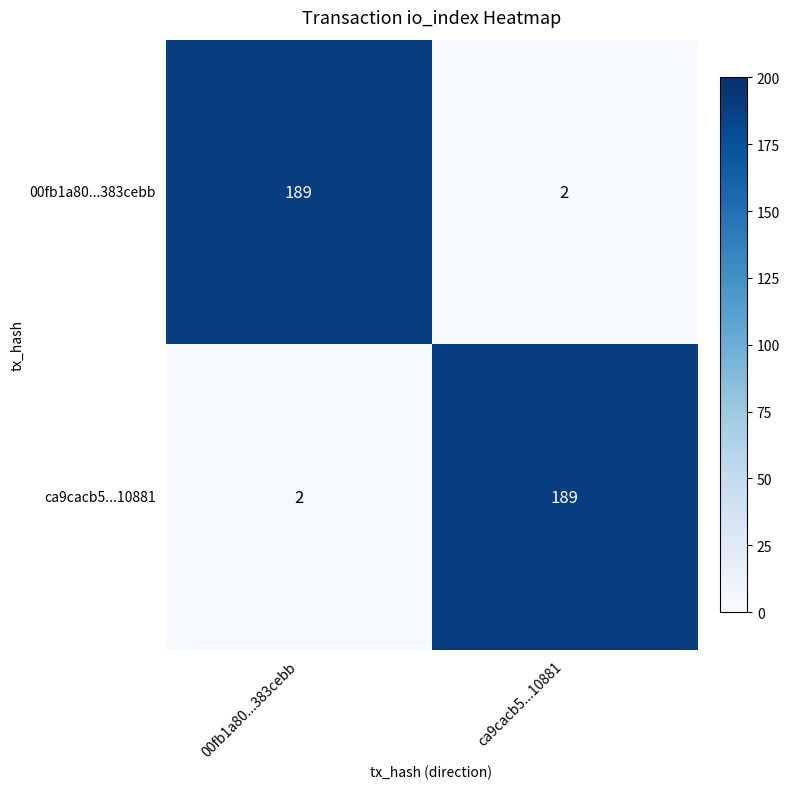

What is the difference between the highest and lowest values at ca9cacb5...10881?

187